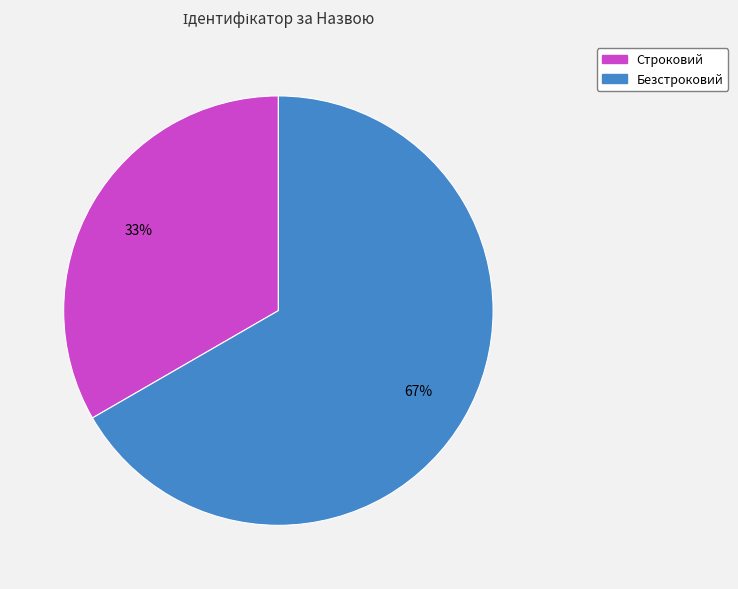

To the nearest percent, what is the combined percentage of Строковий and Безстроковий?

100%